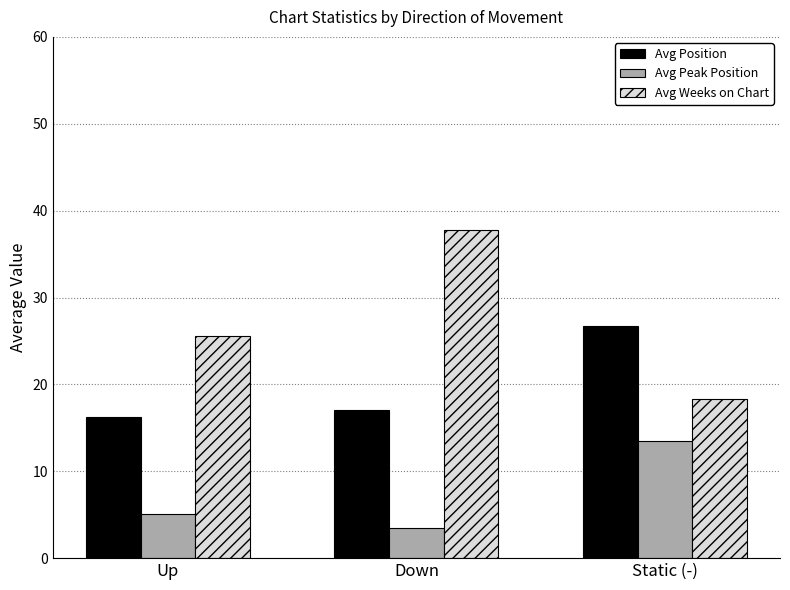

Which series has the largest range (max minus min)?

Avg Weeks on Chart